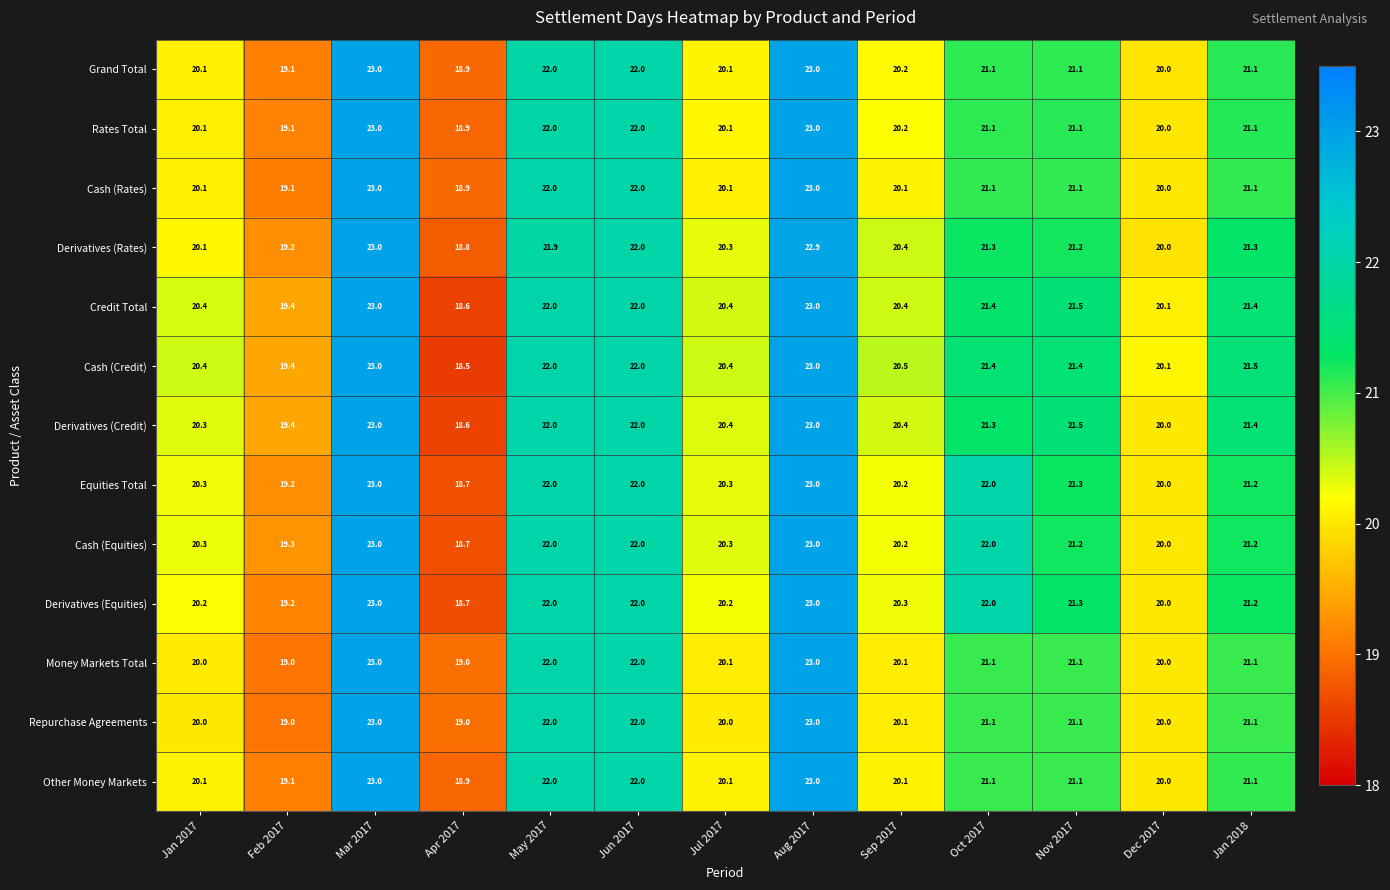

The value of Money Markets Total at Mar 2017 is 7.9. True or false?

False